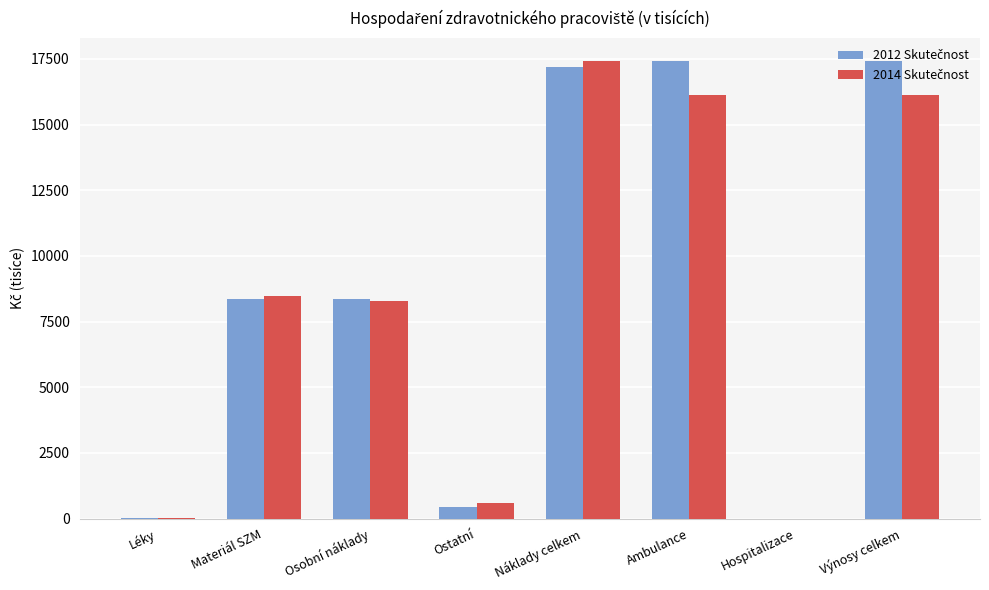

What is the total value across all series at Výnosy celkem?

33559.0